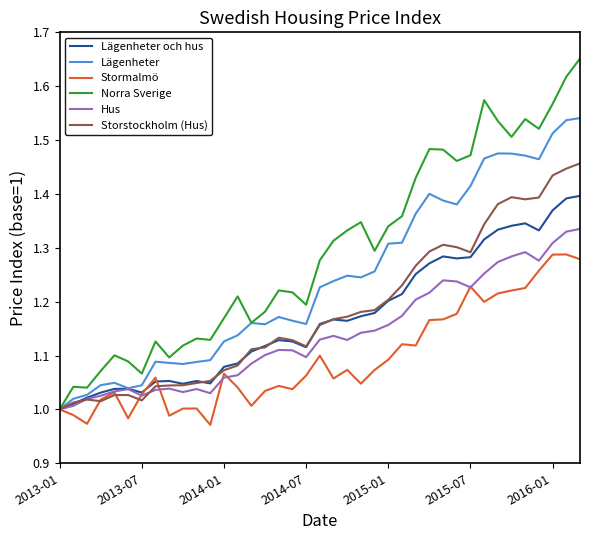

Does the chart display data point markers on the line(s)?

No